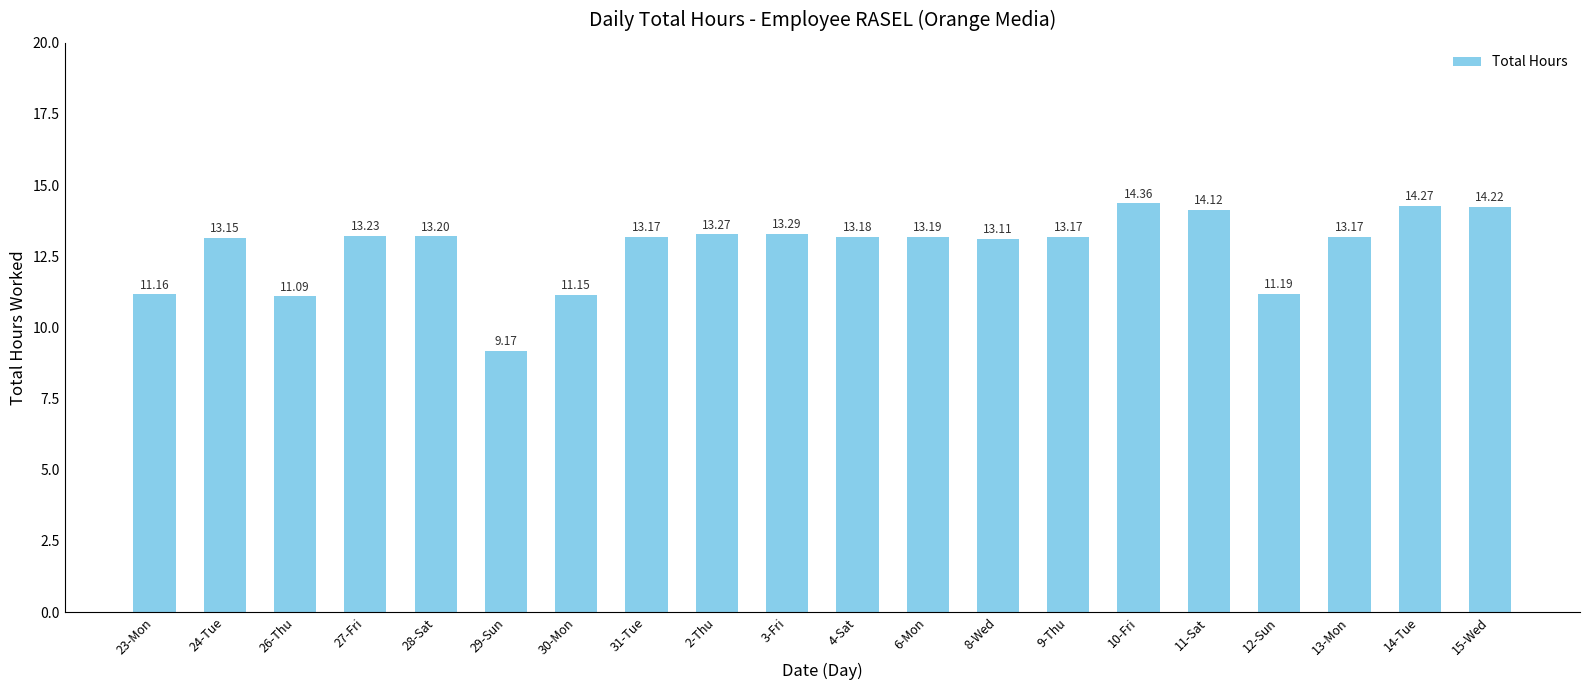

What is the difference between the maximum and minimum values?

5.2